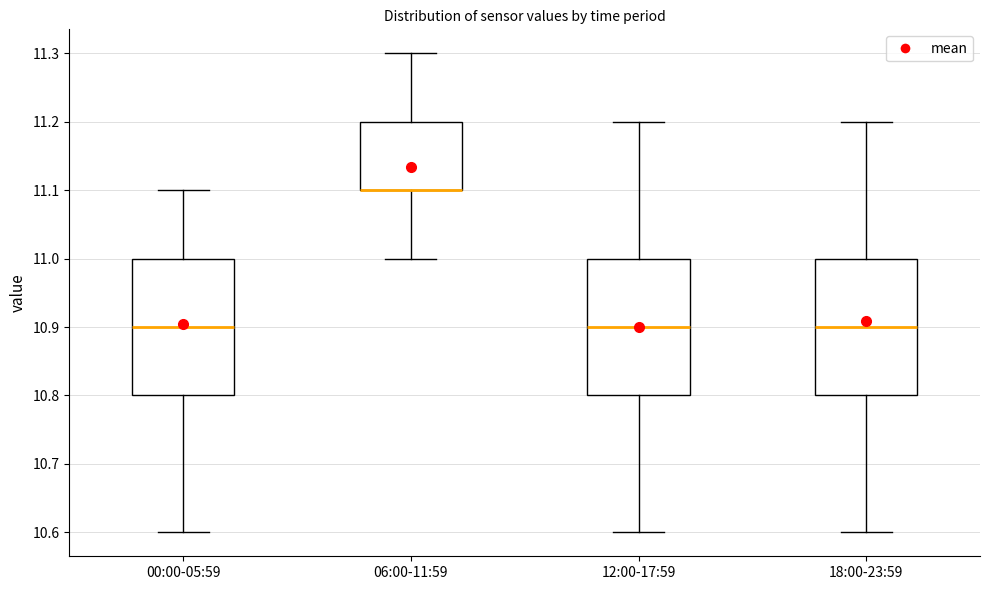

Where does the median line of the box for 00:00-05:59 sit on the y-axis? The values are not printed on the chart, so give them approximately, as read against the axis.

10.9